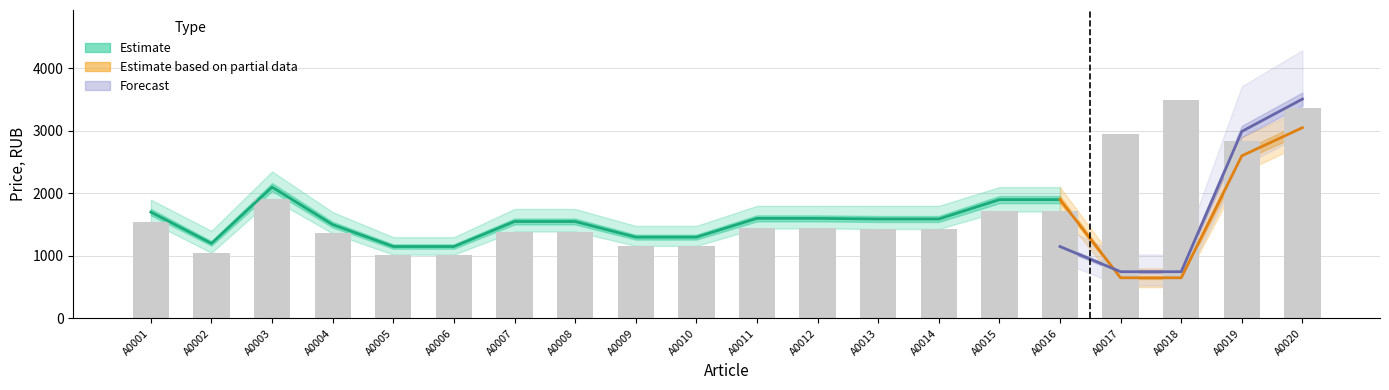

What is the difference between the highest and lowest values at A0004?

340